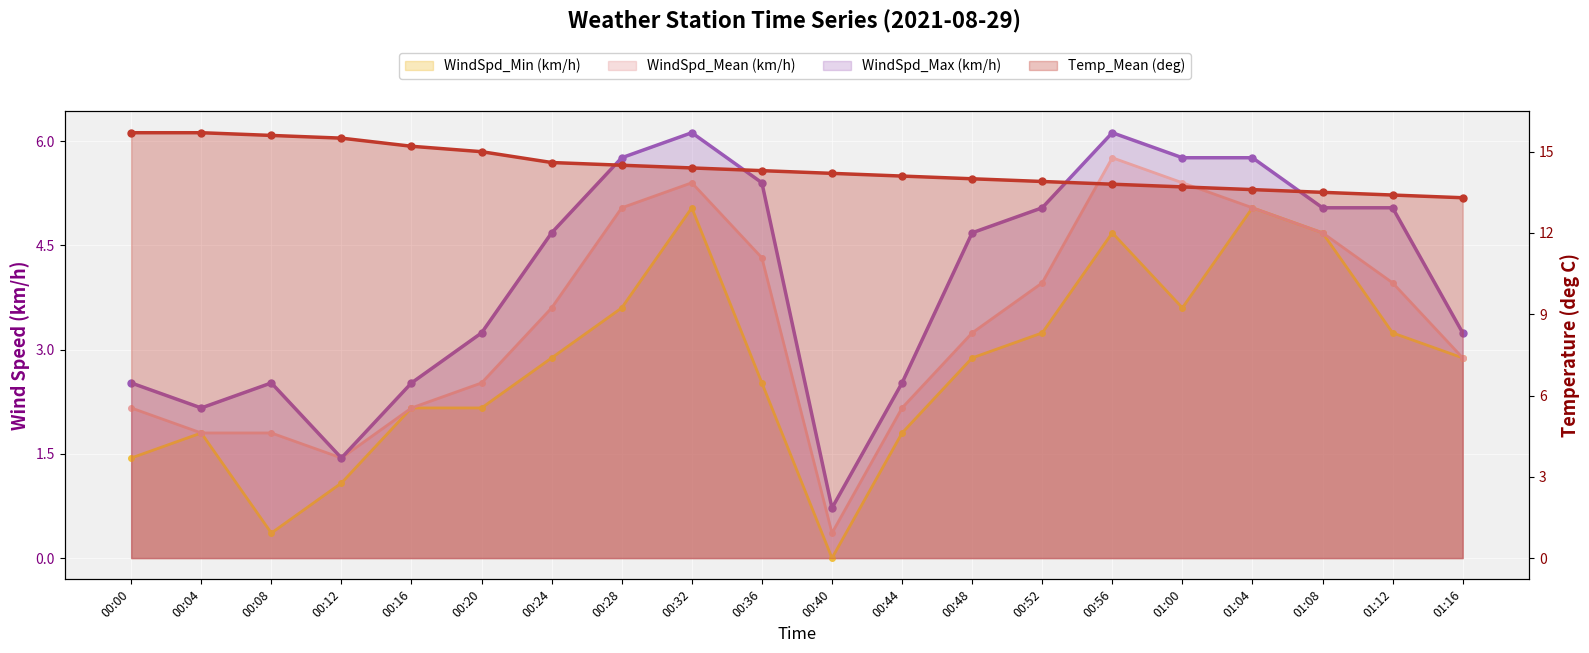

True or false: Temp_Mean (deg) and WindSpd_Max (km/h) intersect in this chart.

False